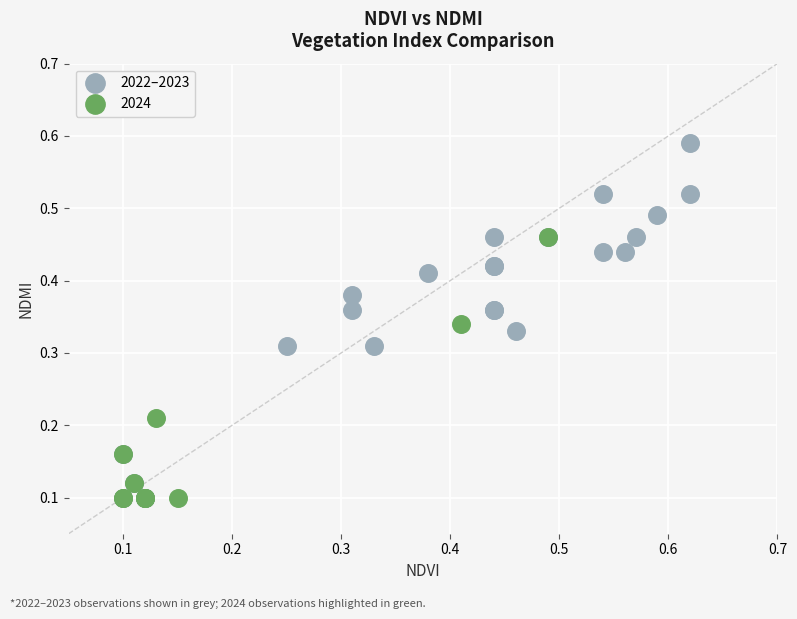

Which series has the widest spread of Y values?

2022–2023